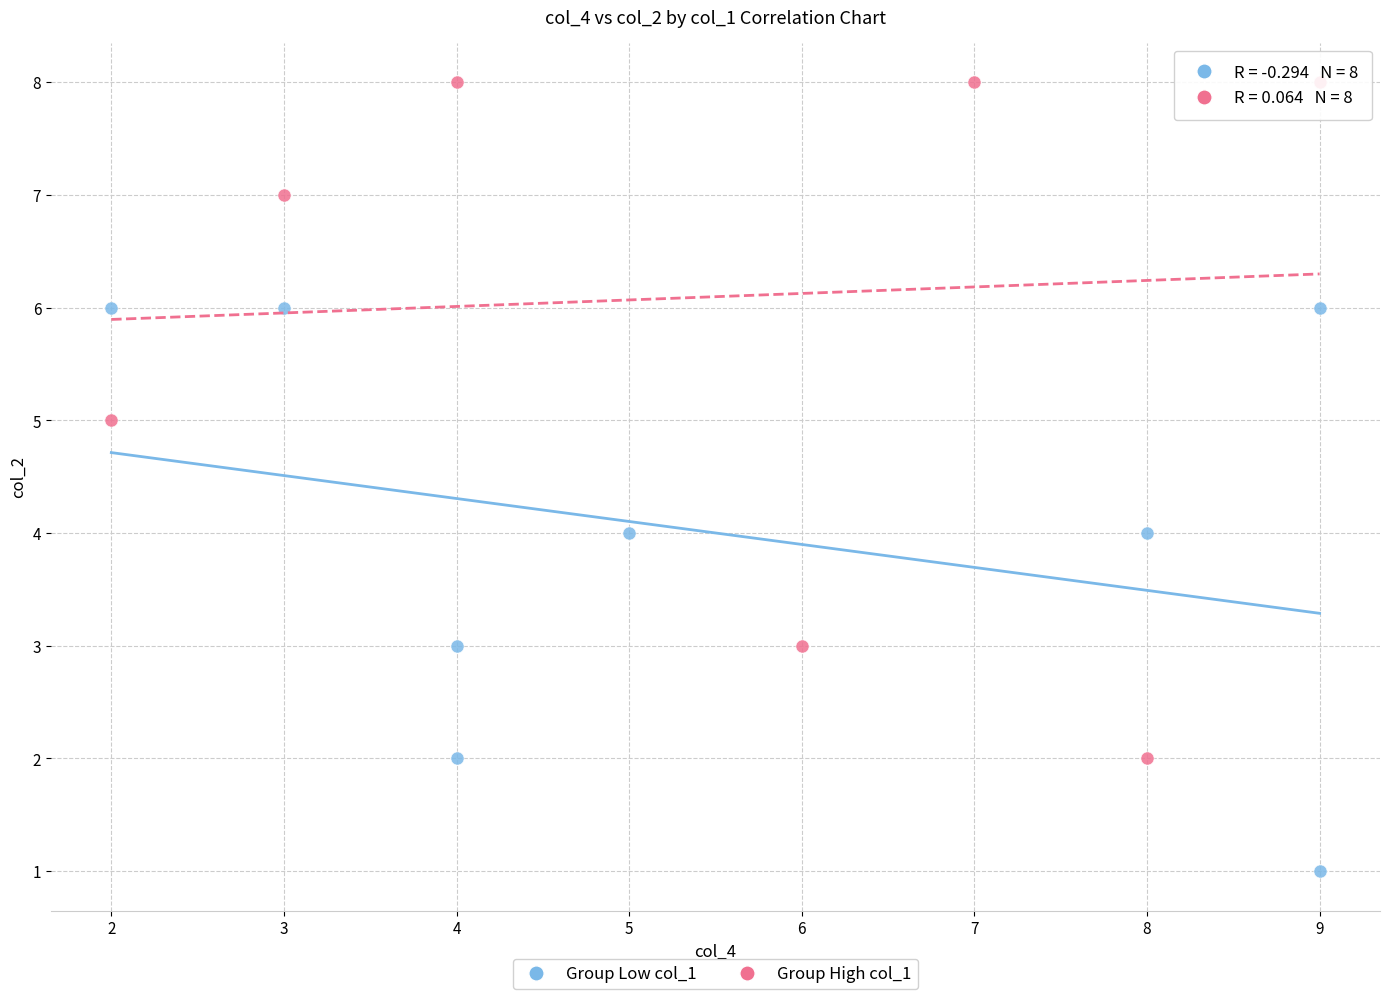

Which series contains the lowest Y value?

Group Low col_1